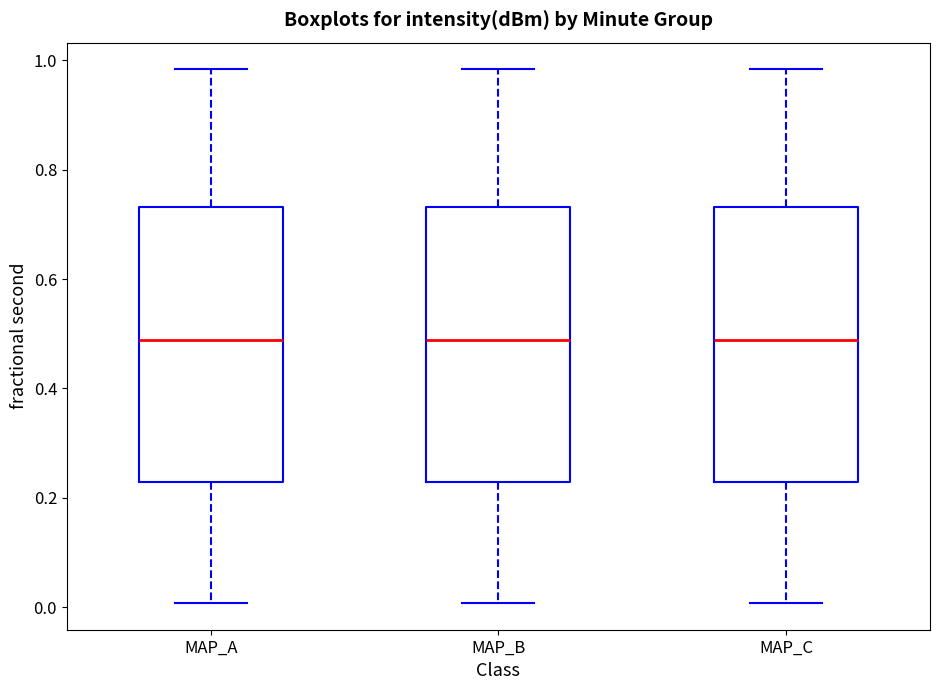

Reading left to right, transcribe this box plot: for each box, give where its median line is, the range the box spans, and where its two whiskers end, as read against the y-axis. The values are not printed on the chart, so give them approximately, as read against the axis.

MAP_A: median 0.48, box 0.22 to 0.74, whiskers 0.00 to 0.98
MAP_B: median 0.48, box 0.22 to 0.74, whiskers 0.00 to 0.98
MAP_C: median 0.48, box 0.22 to 0.74, whiskers 0.00 to 0.98